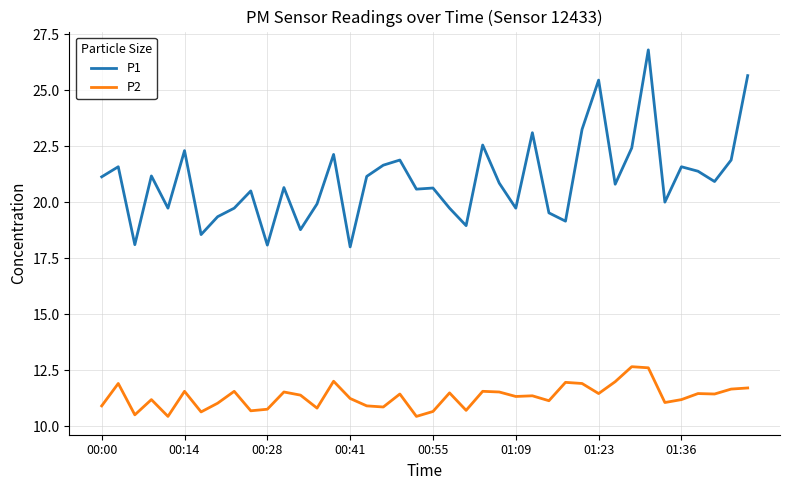

Rank the series by their maximum value, from lowest to highest.

P2, P1